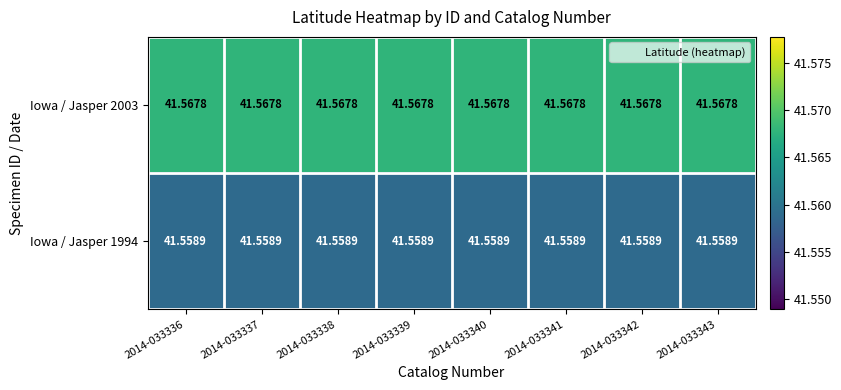

Is the value of Iowa / Jasper 2003 at 2014-033341 greater than the value of Iowa / Jasper 1994 at 2014-033340?

Yes